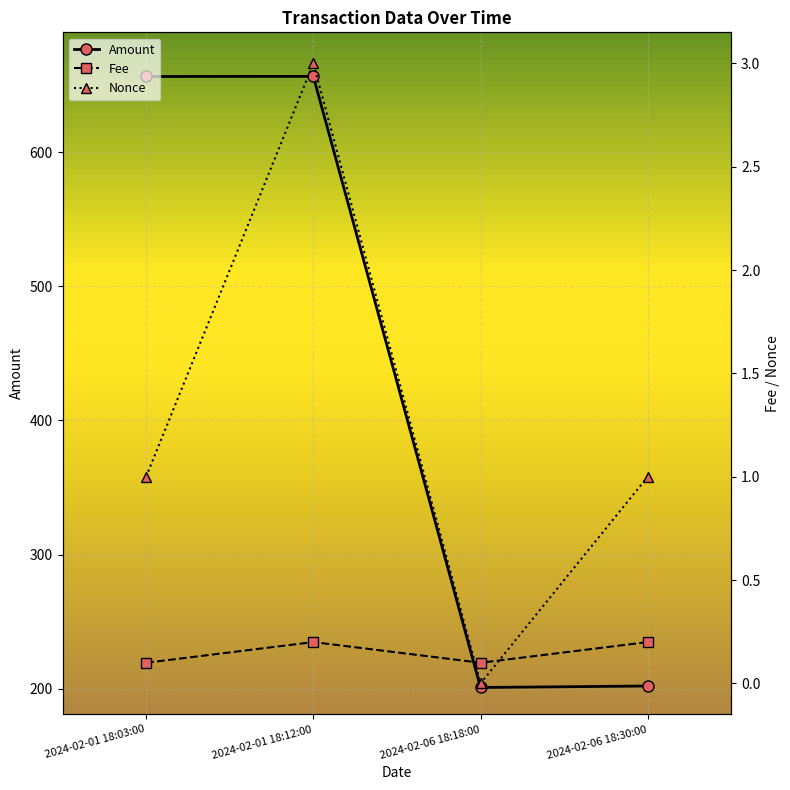

Which series has the largest range (max minus min)?

Amount